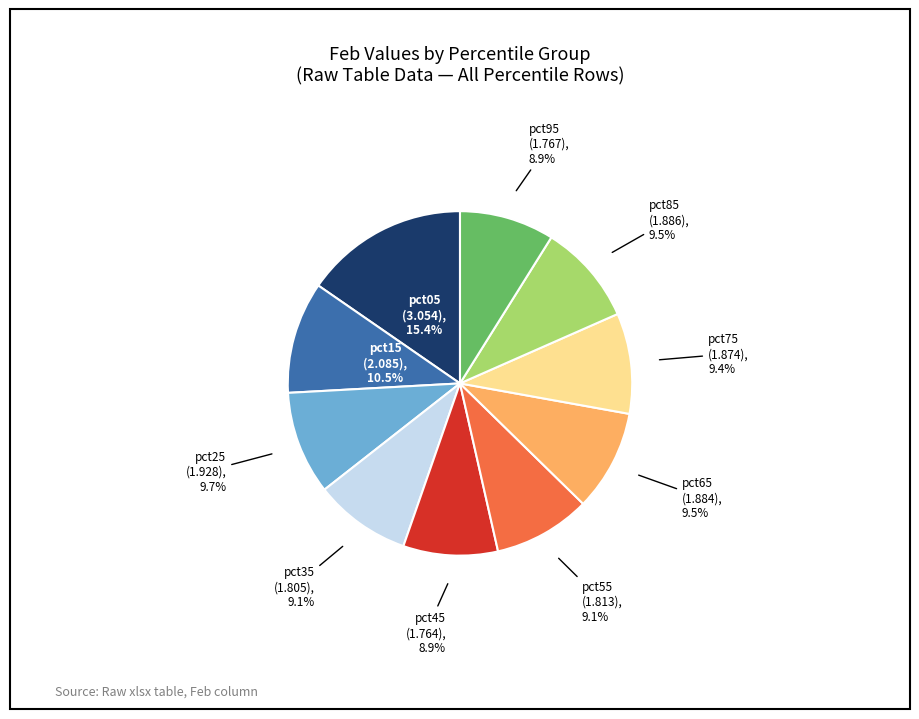

Which slice is the largest?

pct05